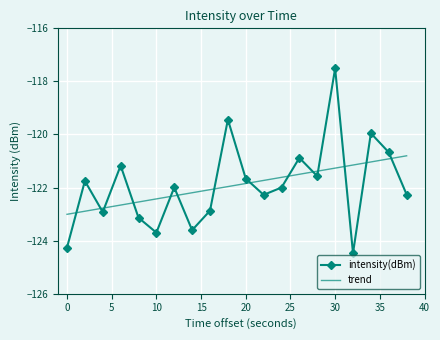

After their last crossing, which series has the higher values: trend or intensity(dBm)?

trend